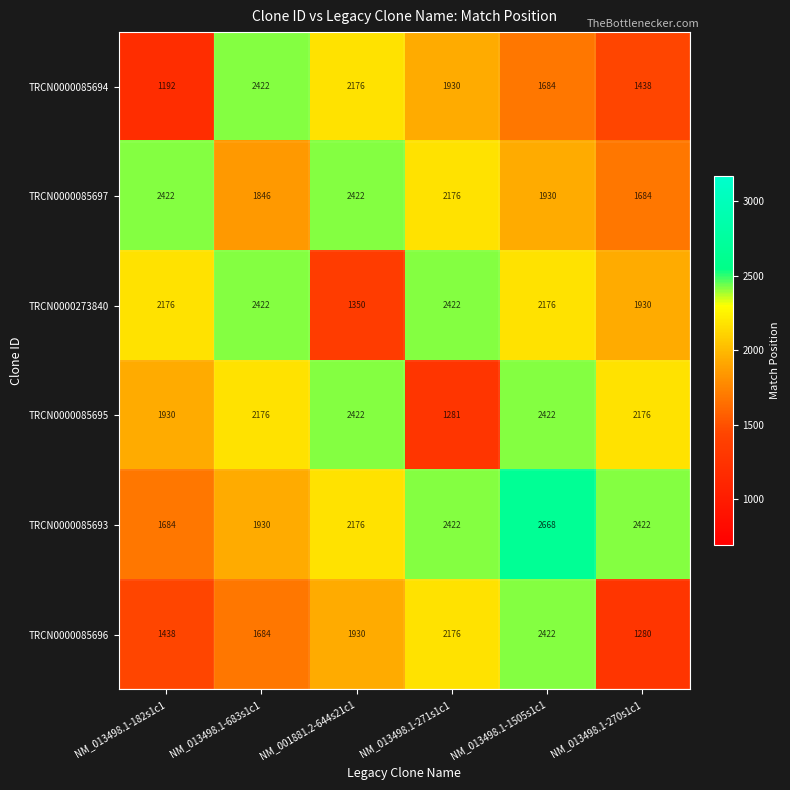

What is the total value across all series at NM_013498.1-683s1c1?

12480